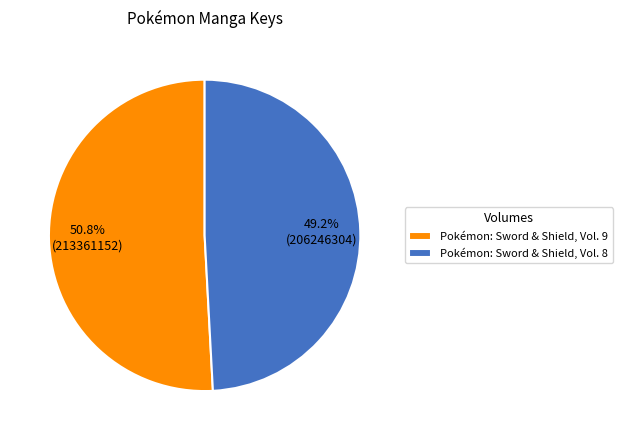

What is the largest slice in the pie chart?

Pokémon: Sword & Shield, Vol. 9